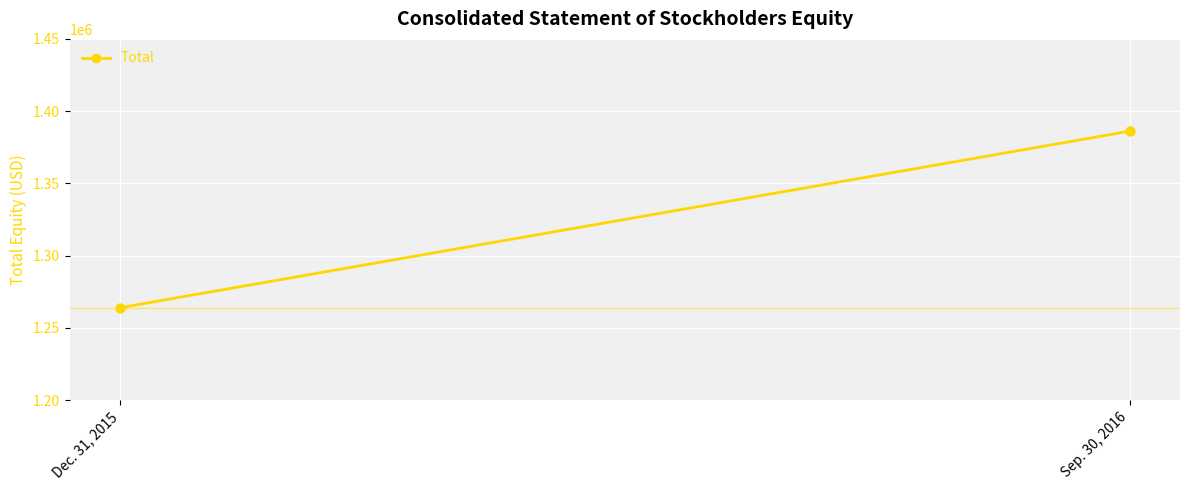

What is the average Y value?

1325090